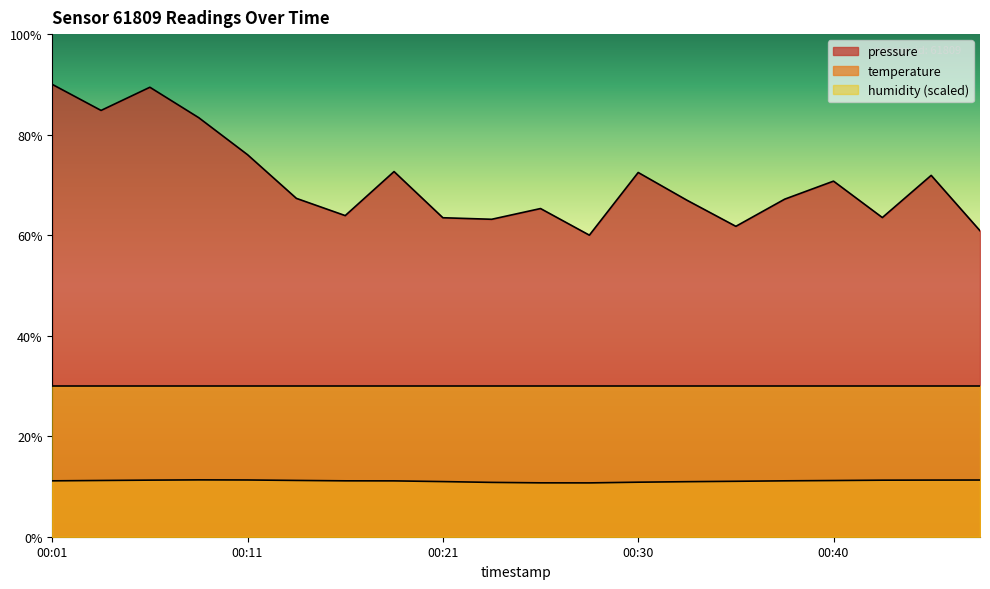

Count the number of categories in the chart.

20